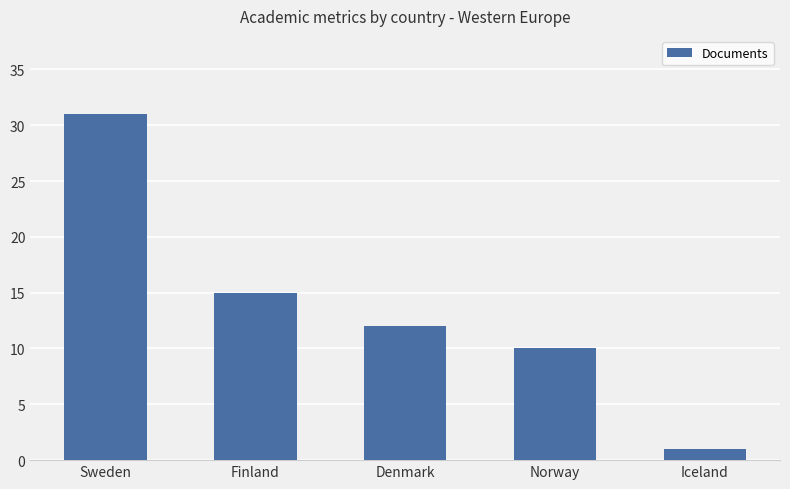

What is the label of the 3rd bar from the right?

Denmark